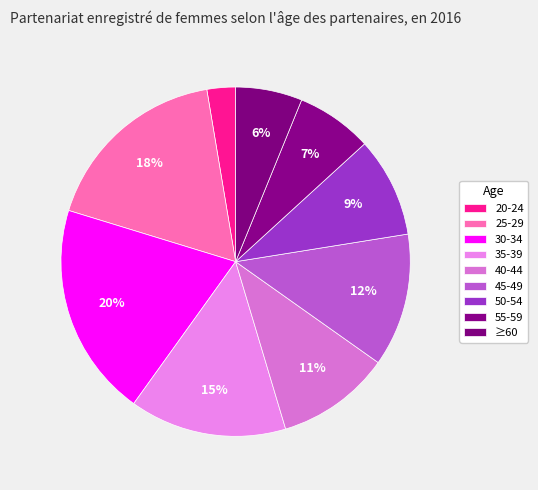

Combined, what portion of the pie is ≥60 and 45-49?

18.5%